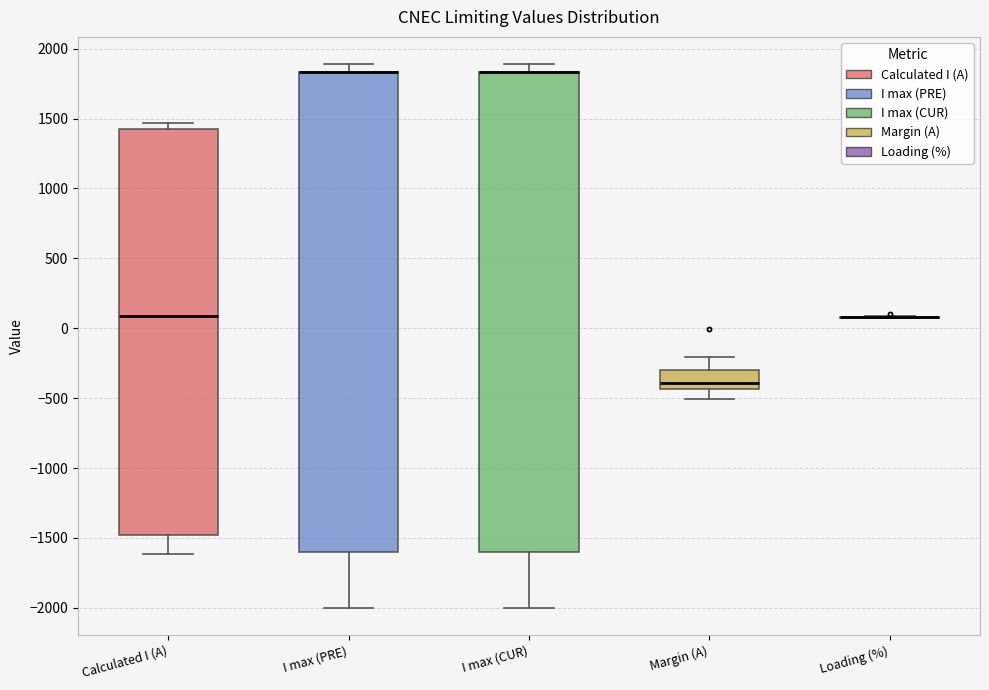

Reading left to right, read every box against the y-axis: the position of its median line, the range the box covers, and the ends of its whiskers. The values are not printed on the chart, so give them approximately, as read against the axis.

Calculated I (A): median 100, box -1500 to 1450, whiskers -1600 to 1450 (just above the box's upper edge)
I max (PRE): median 1850 (drawn on the box's upper edge), box -1600 to 1850, whiskers -2000 to 1900
I max (CUR): median 1850 (drawn on the box's upper edge), box -1600 to 1850, whiskers -2000 to 1900
Margin (A): median -400, box -450 to -300, whiskers -500 to -200
Loading (%): box collapsed to a line at 100, whiskers 50 to 100